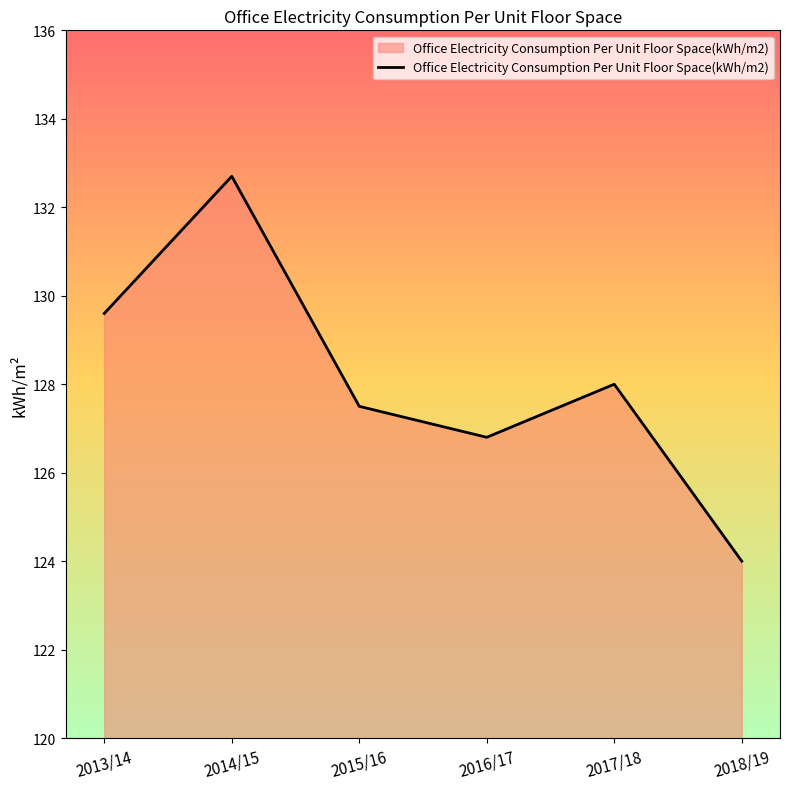

Where does the data first go above 128?

2013/14